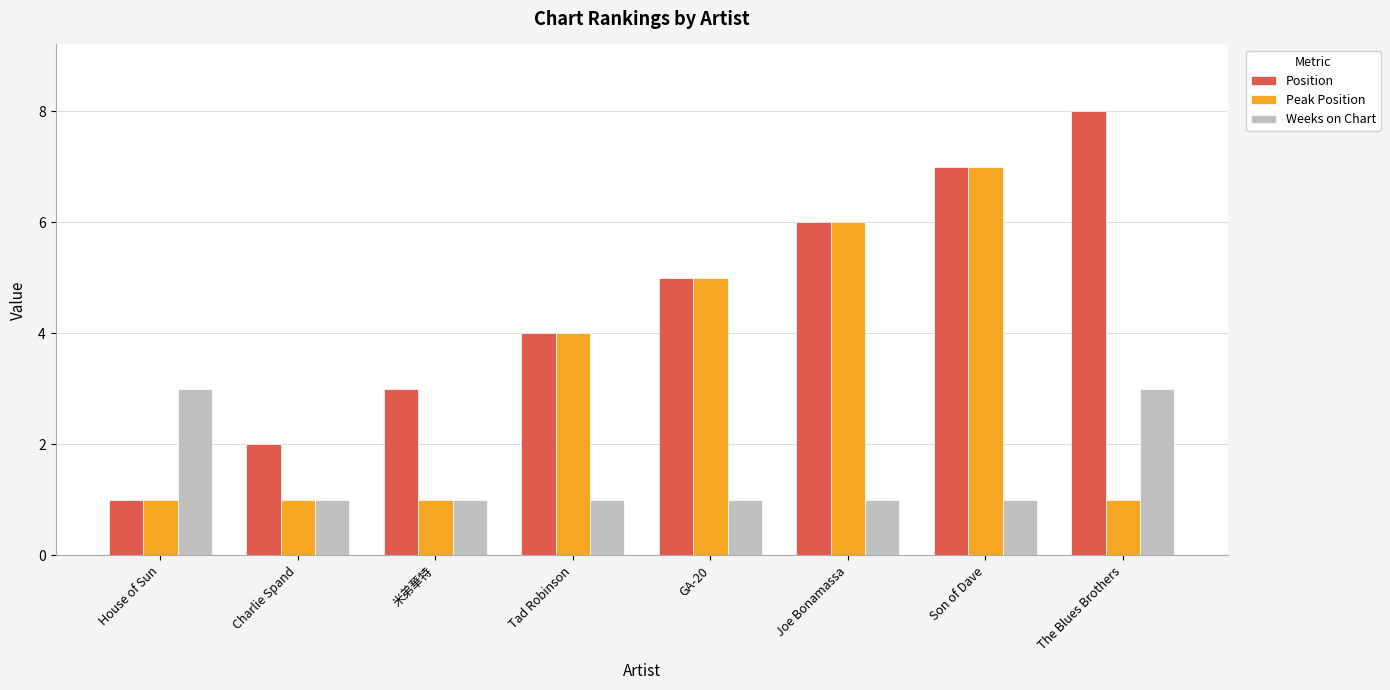

Is it true that Position equals 1 at House of Sun?

True